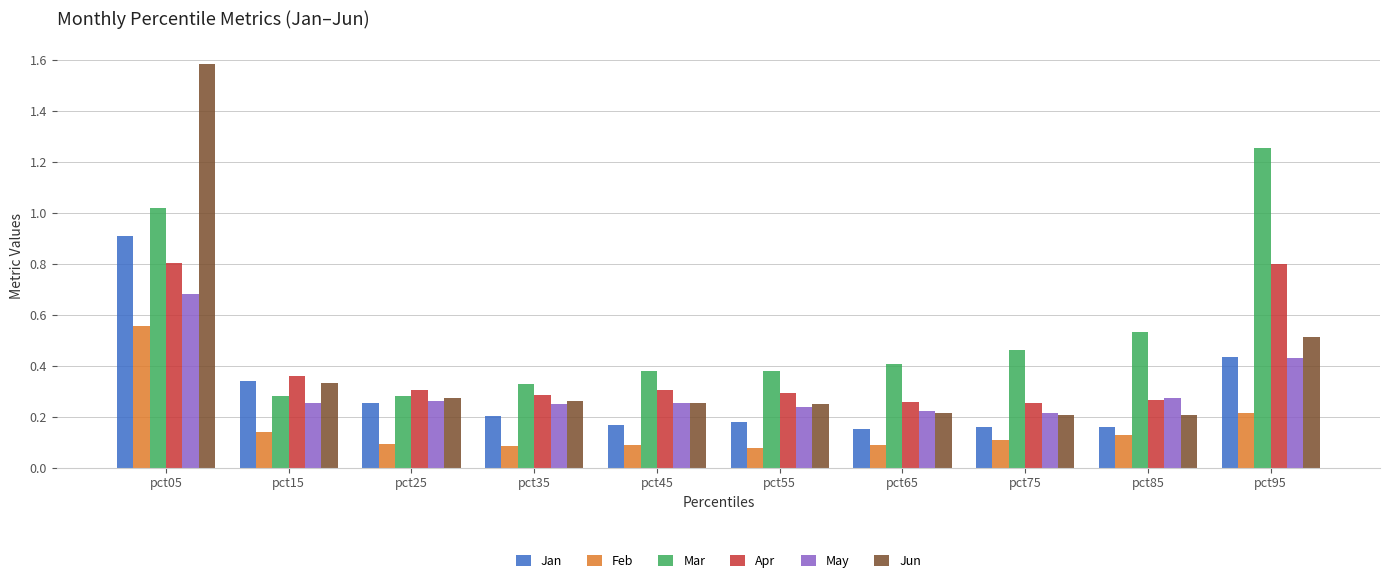

How many bars are there in each group?

6